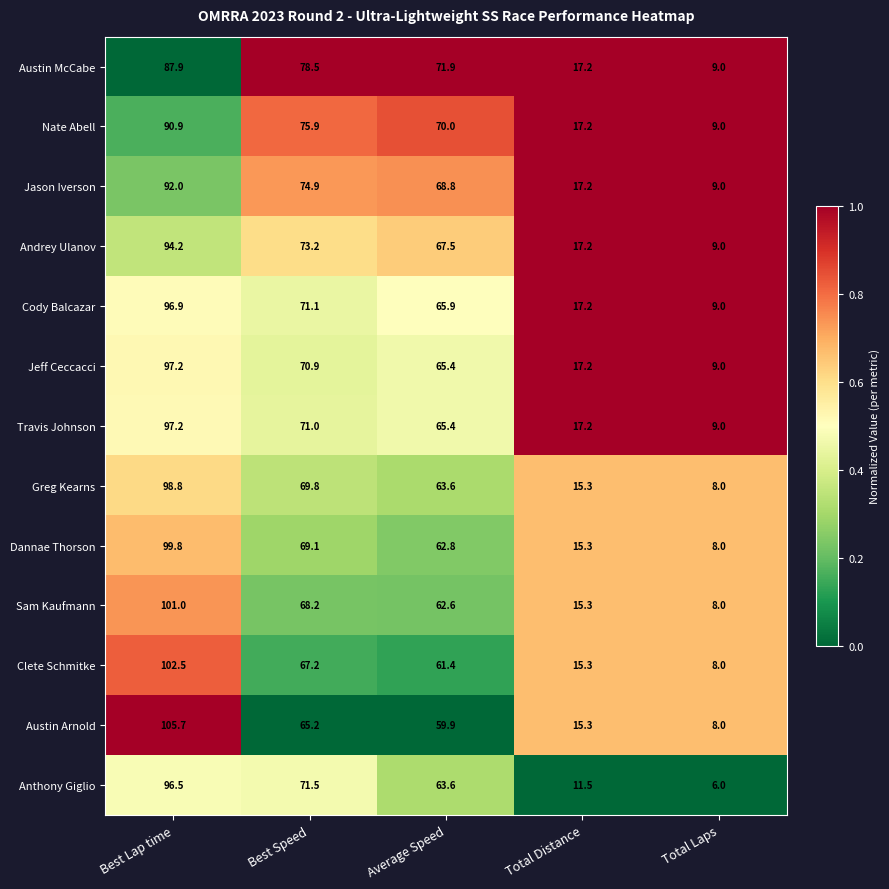

What is the approximate value of Clete Schmitke at Best Lap time?

102.5